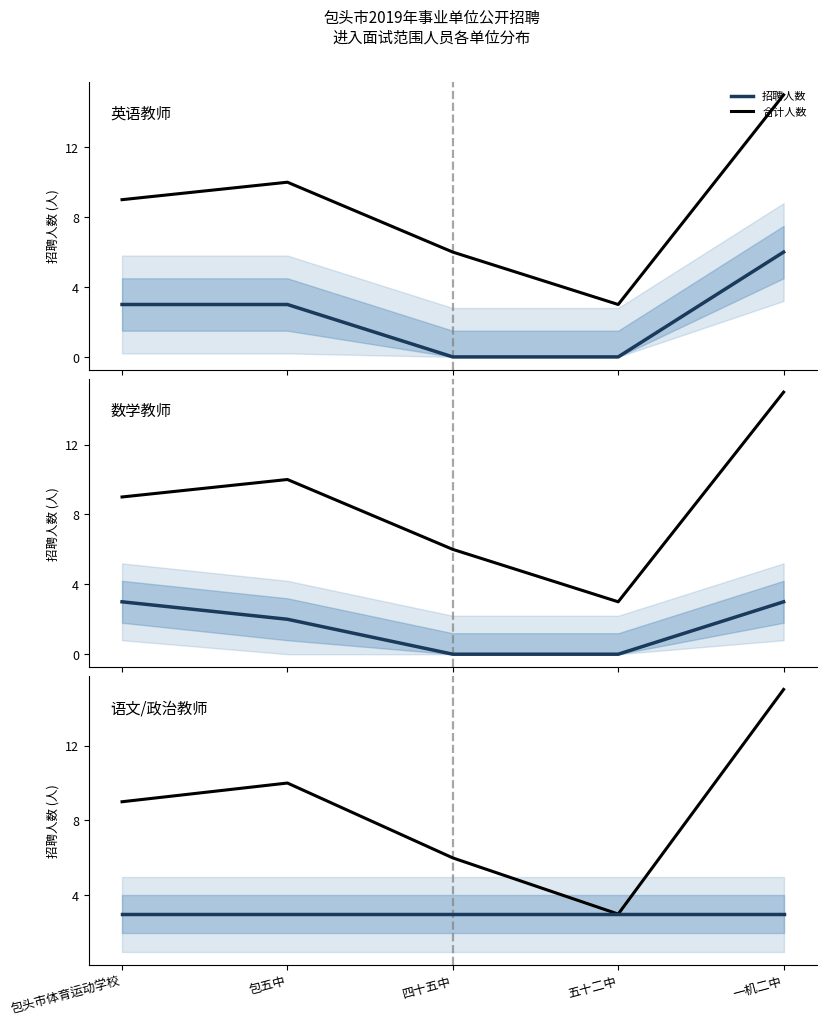

At 五十二中, list the series in order from smallest to largest.

招聘人数, 合计人数